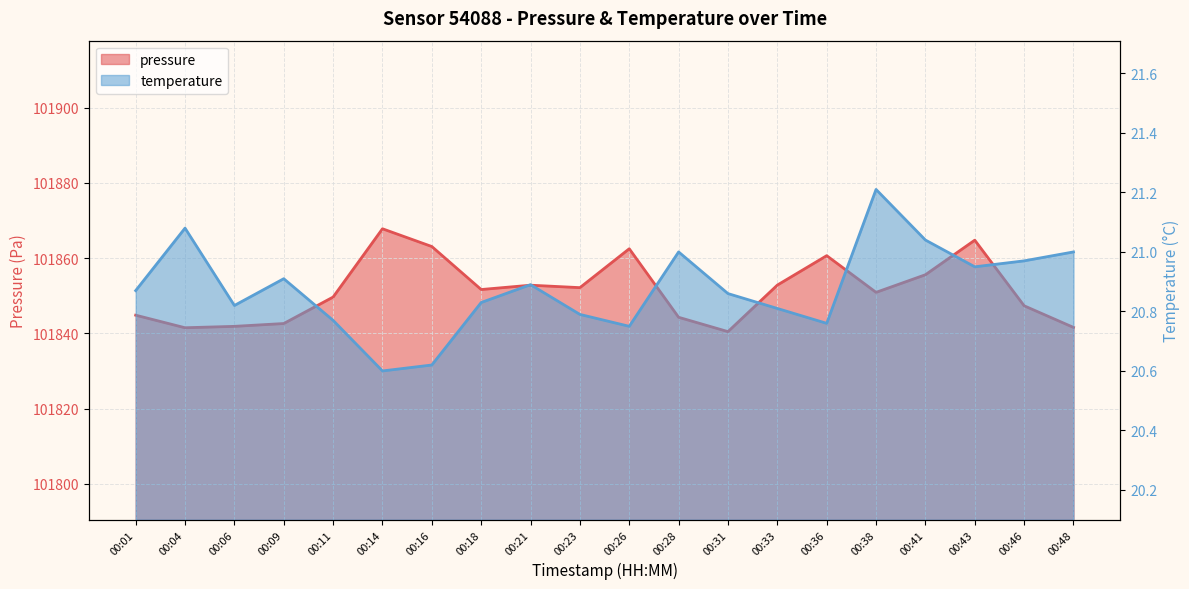

Where is the first local minimum for pressure?

00:04